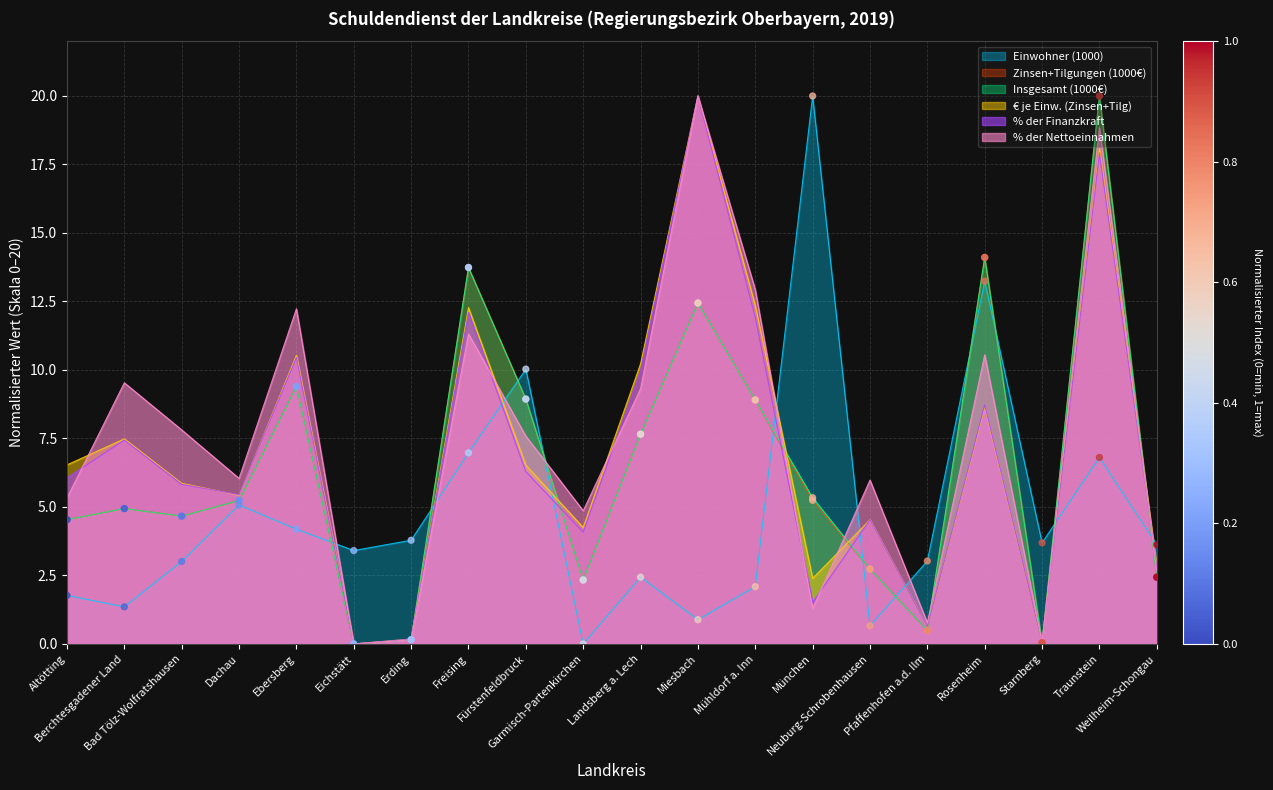

At which category is the sum across all series the highest?

Traunstein